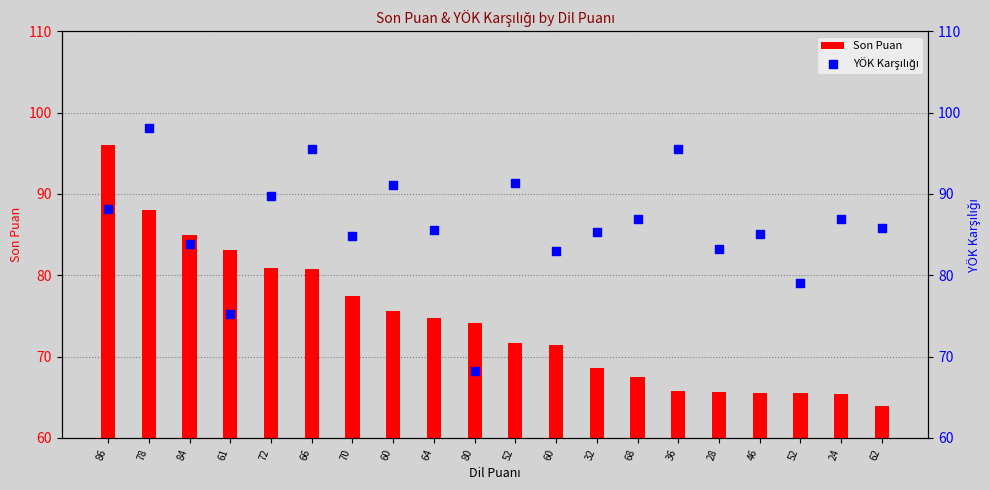

Is the value of Son Puan at 60 greater than the value of YÖK Karşılığı at 64?

No